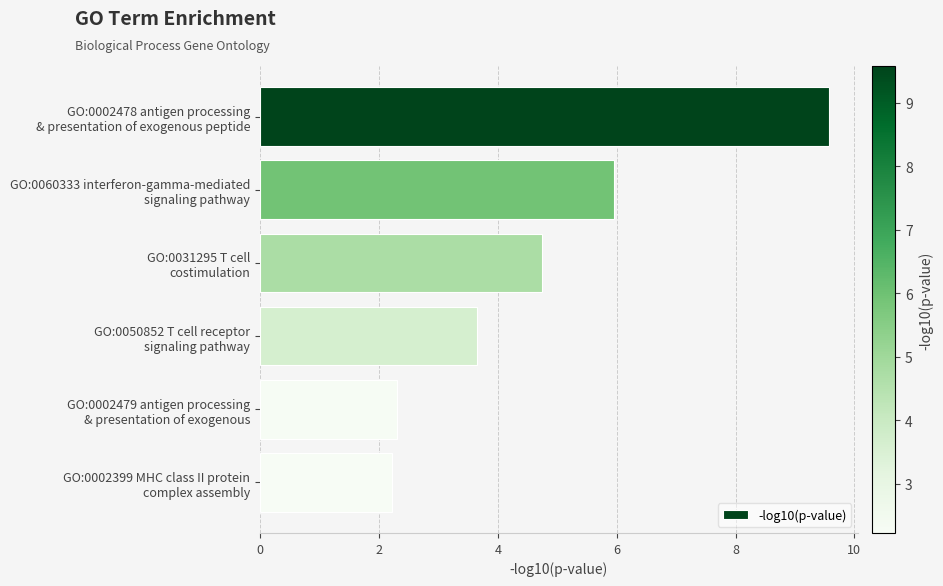

What is the difference between the second highest and second lowest values?

3.7